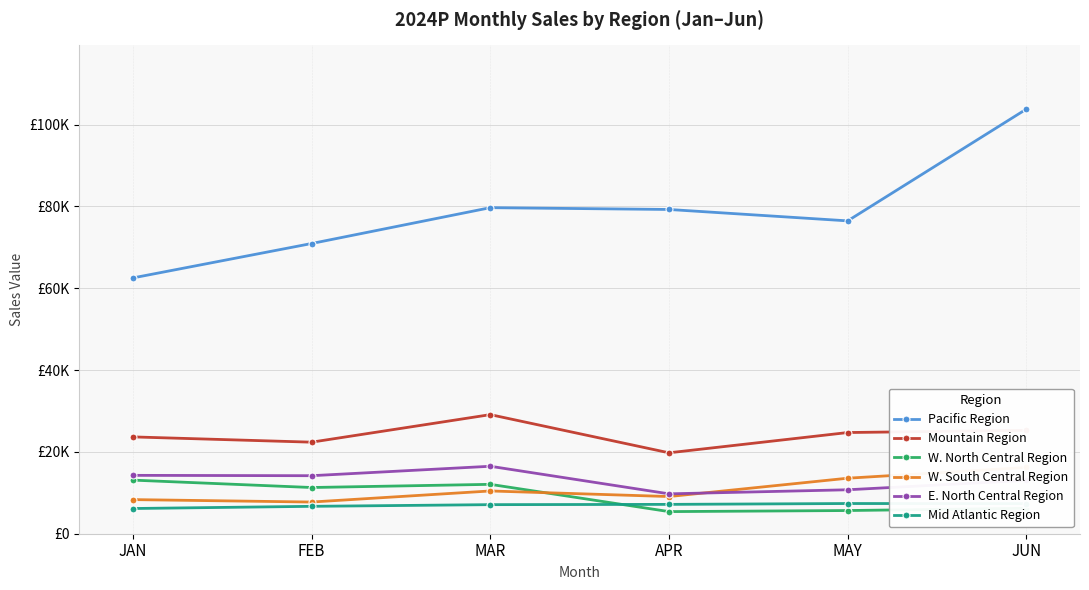

The Pacific Region series shows 79700.8 at MAR. True or false?

True